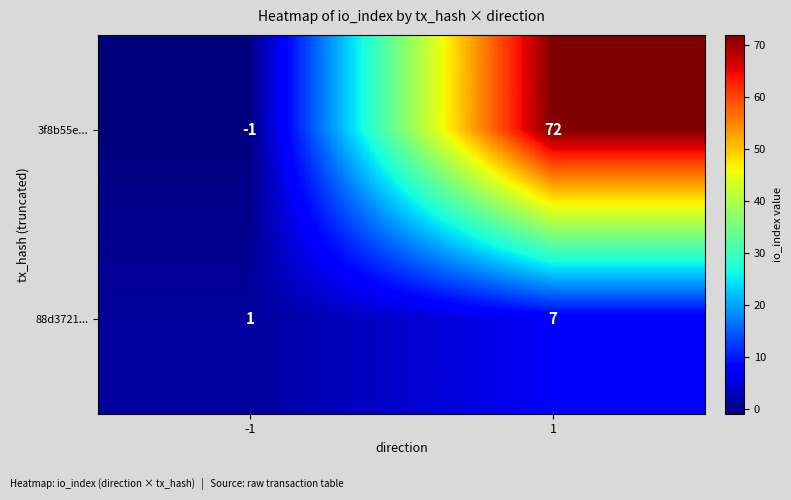

List the series in order of their overall mean, highest first.

3f8b55e..., 88d3721...